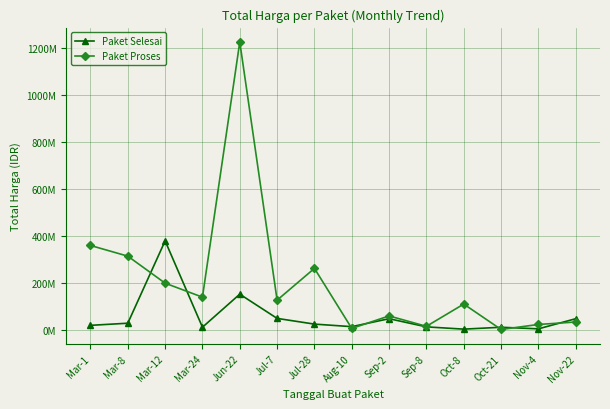

At which label does Paket Proses first exceed 127000000?

Mar-1